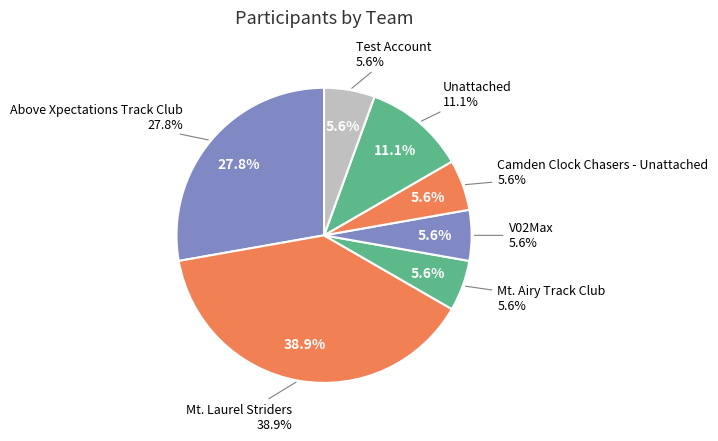

How many segments does this pie chart have?

7